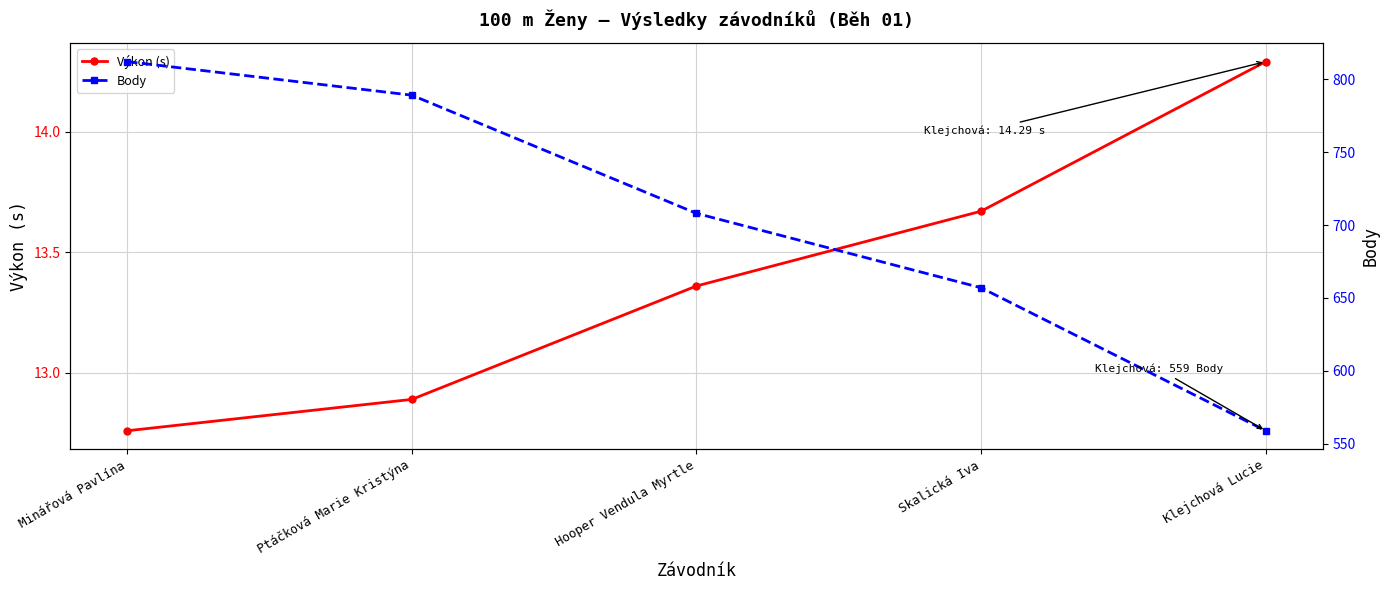

Rank the categories by Výkon (s) value from lowest to highest.

Minářová Pavlína, Ptáčková Marie Kristýna, Hooper Vendula Myrtle, Skalická Iva, Klejchová Lucie